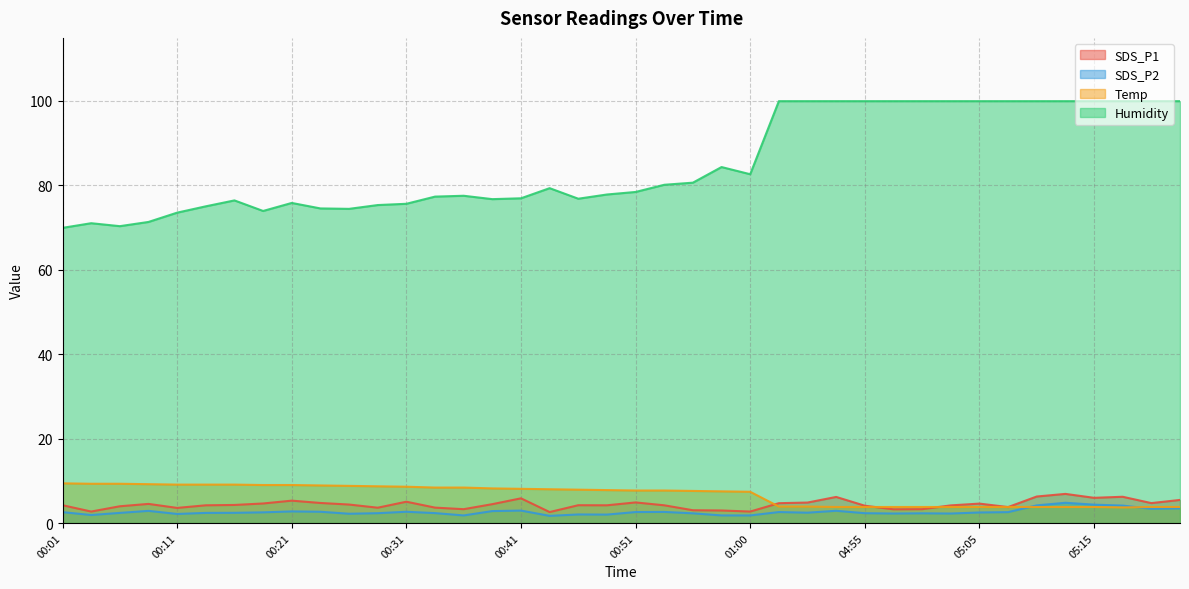

Between 00:21 and 00:04, which is larger?

00:21